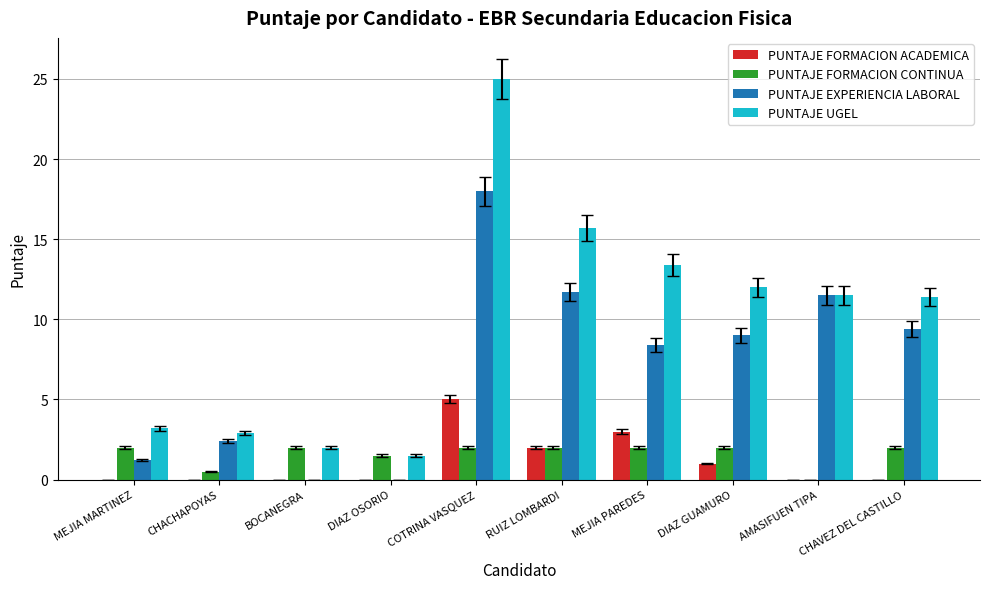

The PUNTAJE UGEL series shows 25.8 at RUIZ LOMBARDI. True or false?

False